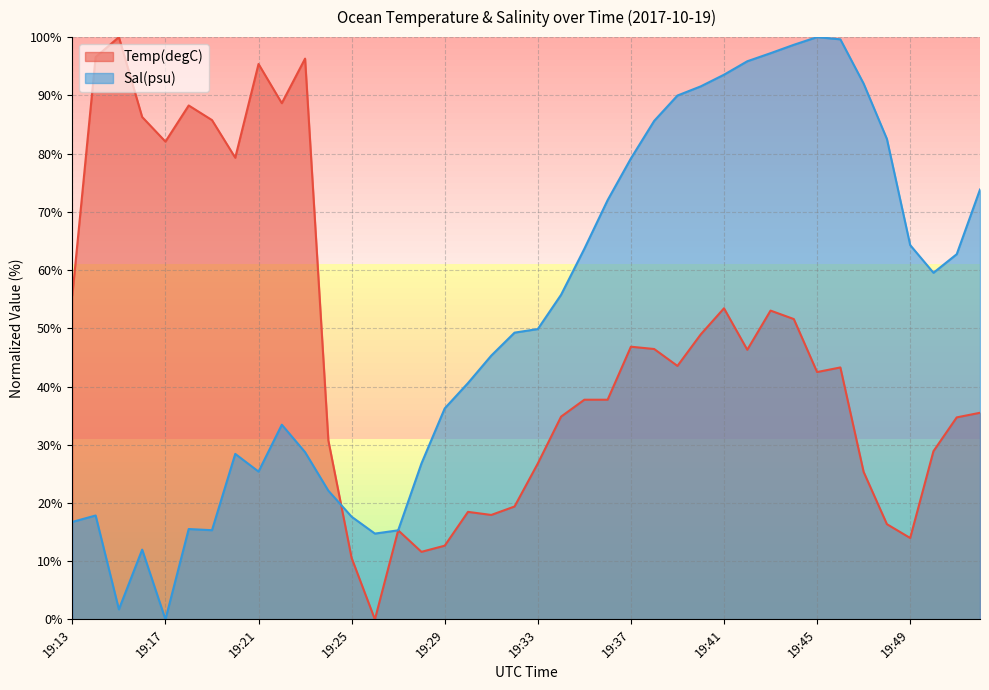

Is the value of Temp(degC) at 19:31 greater than the value of Sal(psu) at 19:30?

No